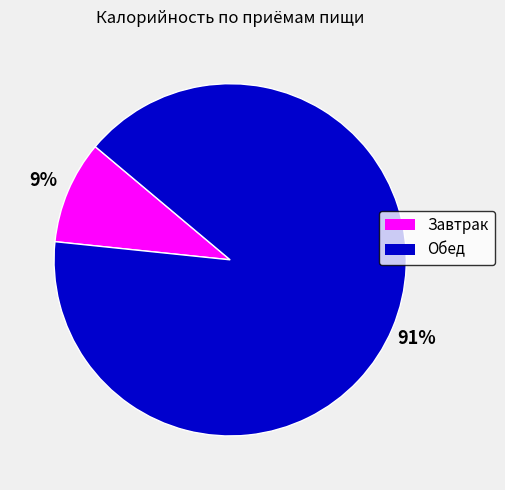

How many slices are in this pie chart?

2